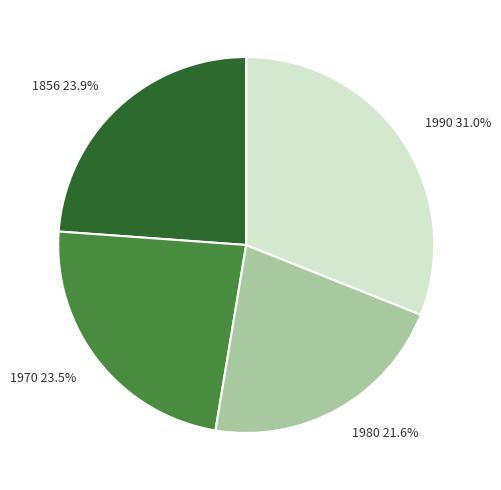

Is it true that 1980 is 10% of the pie?

False